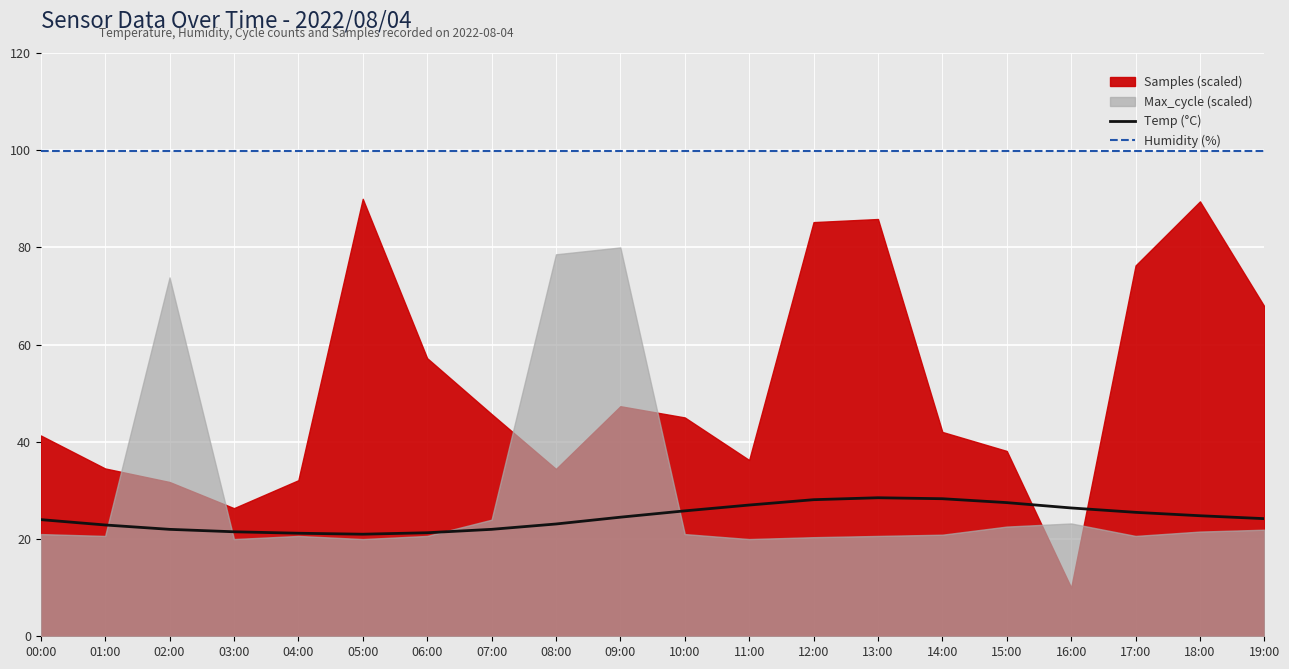

Where is Temp (°C) nearest to the value 24?

00:00